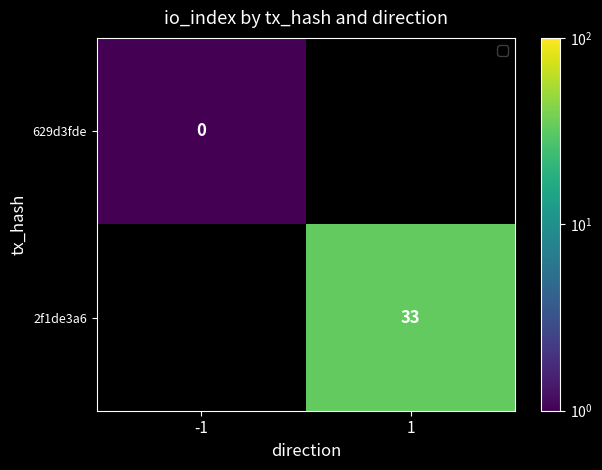

The 2f1de3a6 series shows 50 at 1. True or false?

False